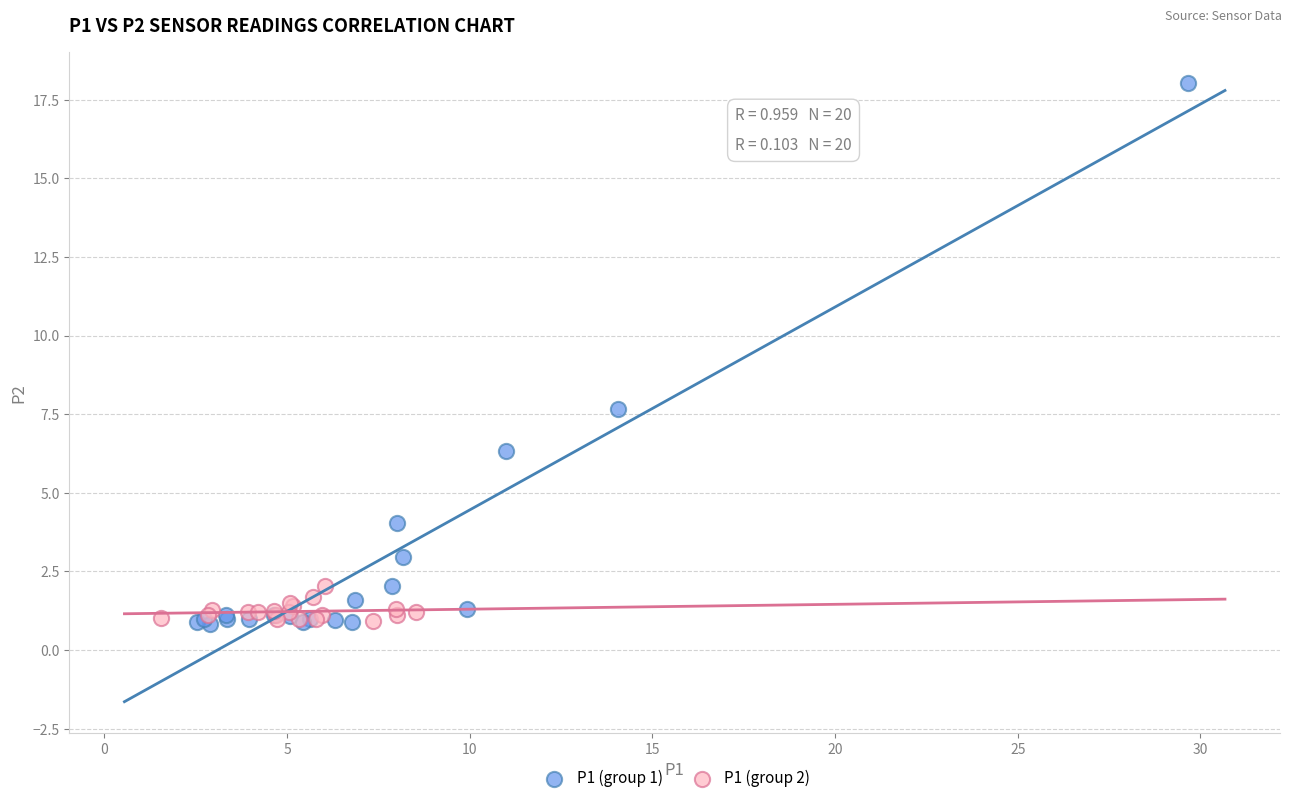

What are all the series names shown in the legend?

P1 (group 1), P1 (group 2)